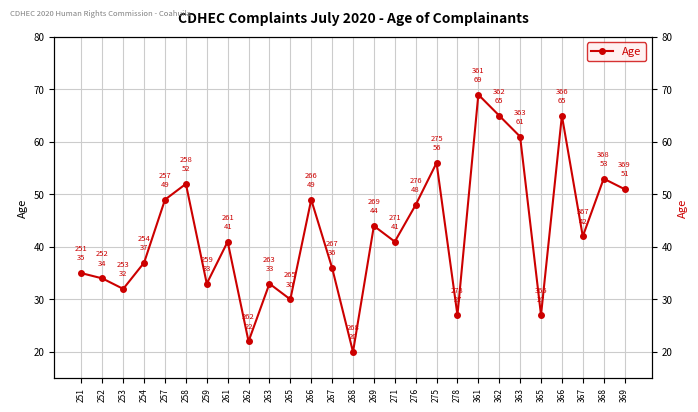

True or false: the data shows 16 at 278.

False